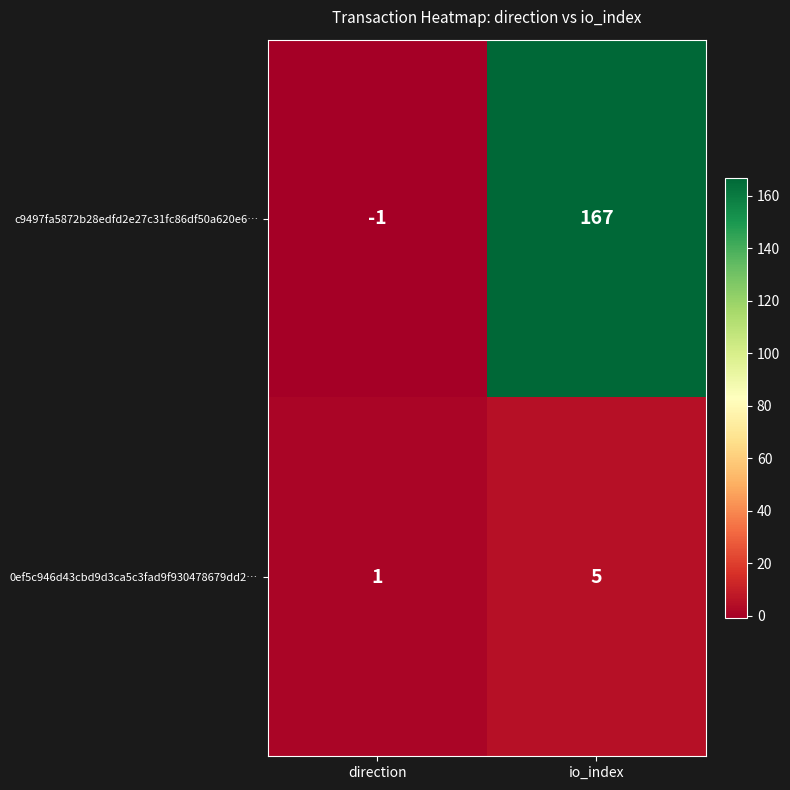

Which category has the highest value across all series?

io_index